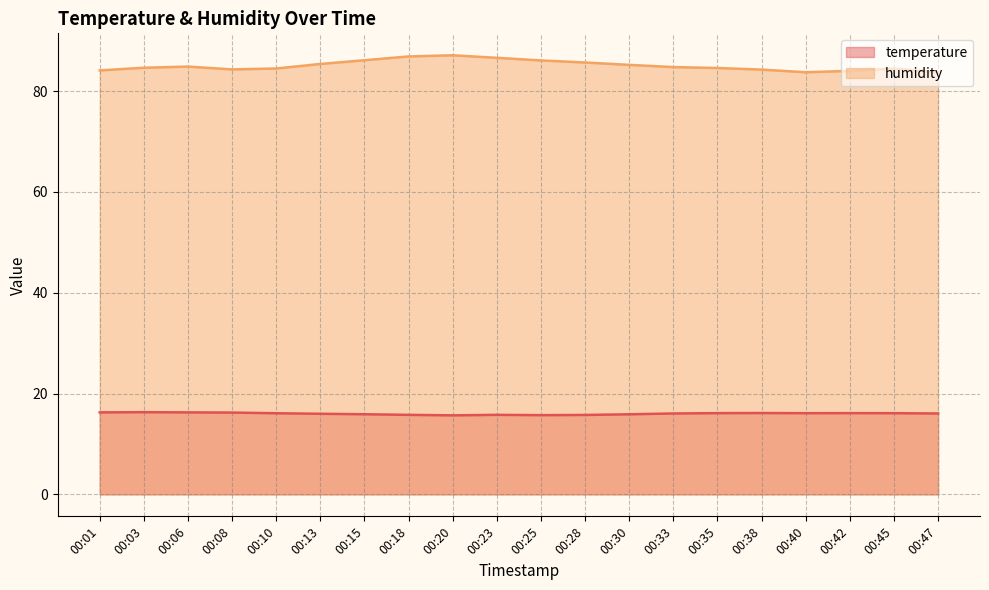

At which label does humidity reach its peak?

00:20